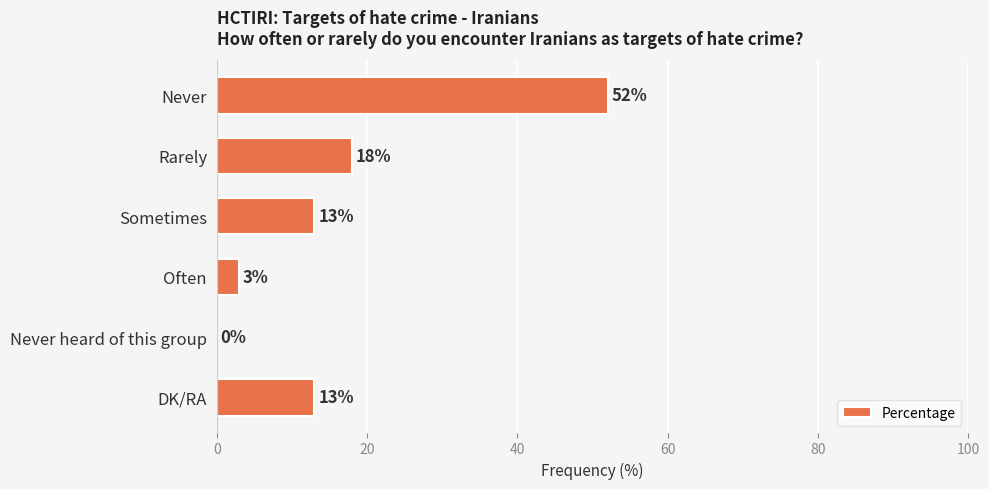

Reading top to bottom, transcribe all the data shown in this chart.

Never=52	Rarely=18	Sometimes=13	Often=3	Never heard of this group=0	DK/RA=13